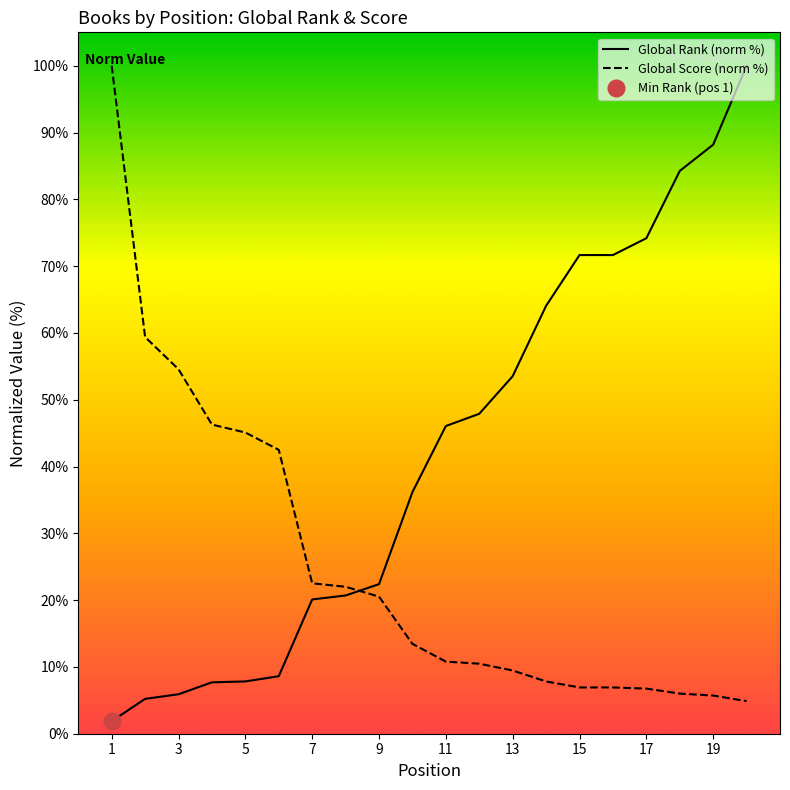

Reading left to right, extract all data points from this chart.

Global Rank: 1.9	5.2	5.9	7.7	7.8	8.6	20.1	20.7	22.4	36.2	46.1	47.9	53.5	64.1	71.7	71.7	74.2	84.2	88.2	100.0
Global Score: 100.0	59.4	54.6	46.3	45.1	42.5	22.5	22.0	20.5	13.5	10.8	10.5	9.5	7.8	6.9	6.9	6.8	6.0	5.7	4.9